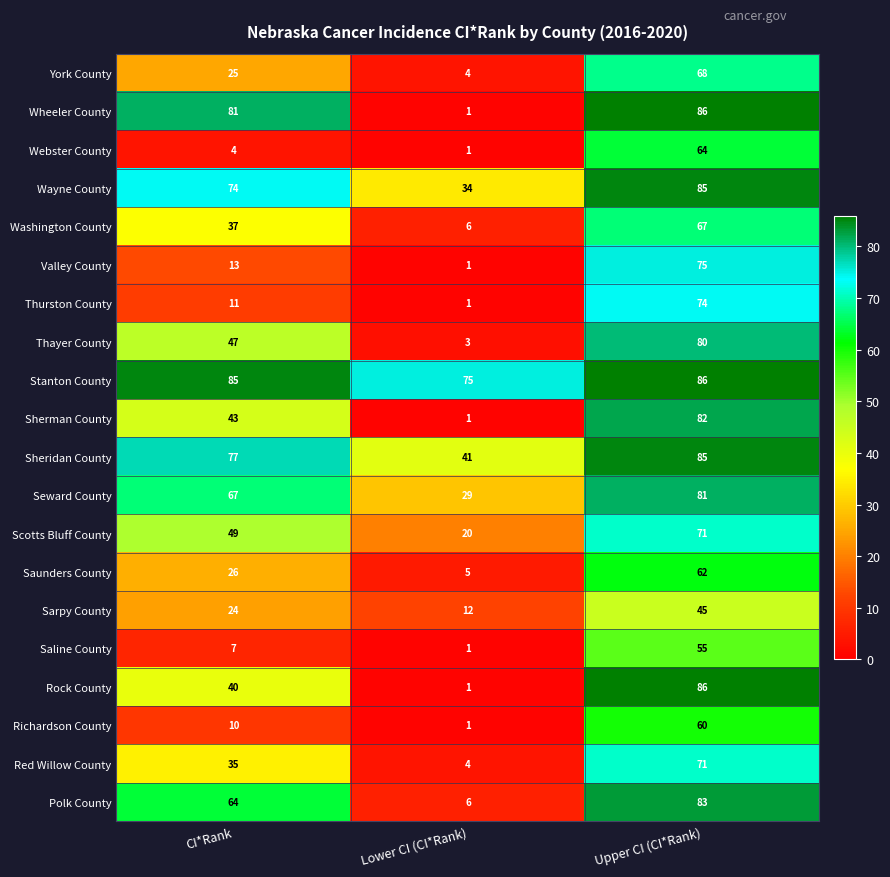

At which category does the chart reach its minimum across all series?

Lower CI (CI*Rank)